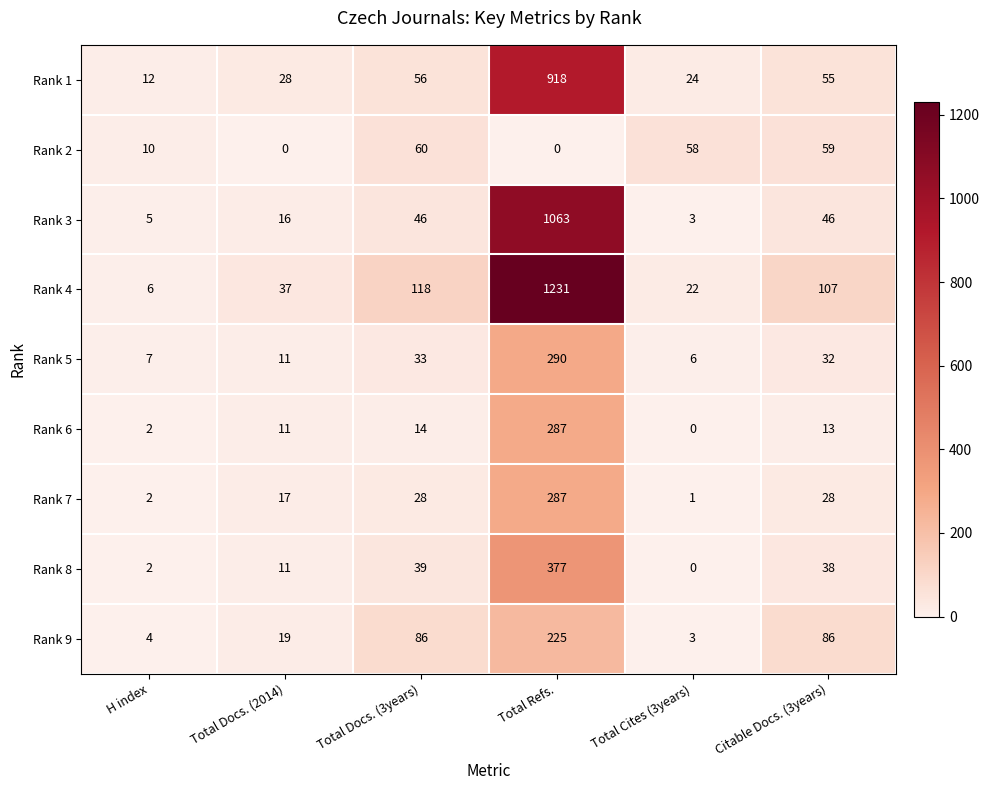

True or false: Rank 2 has a value of 22 at Citable Docs. (3years).

False